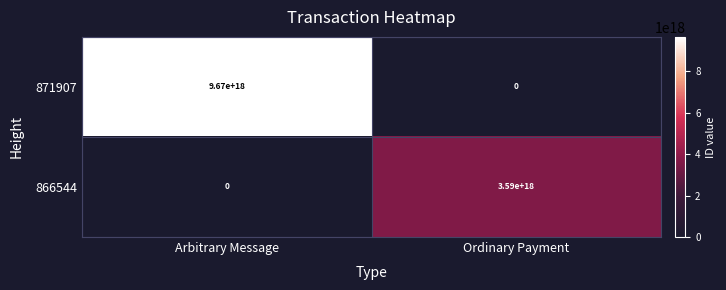

List the series in order of their overall mean, highest first.

871907, 866544